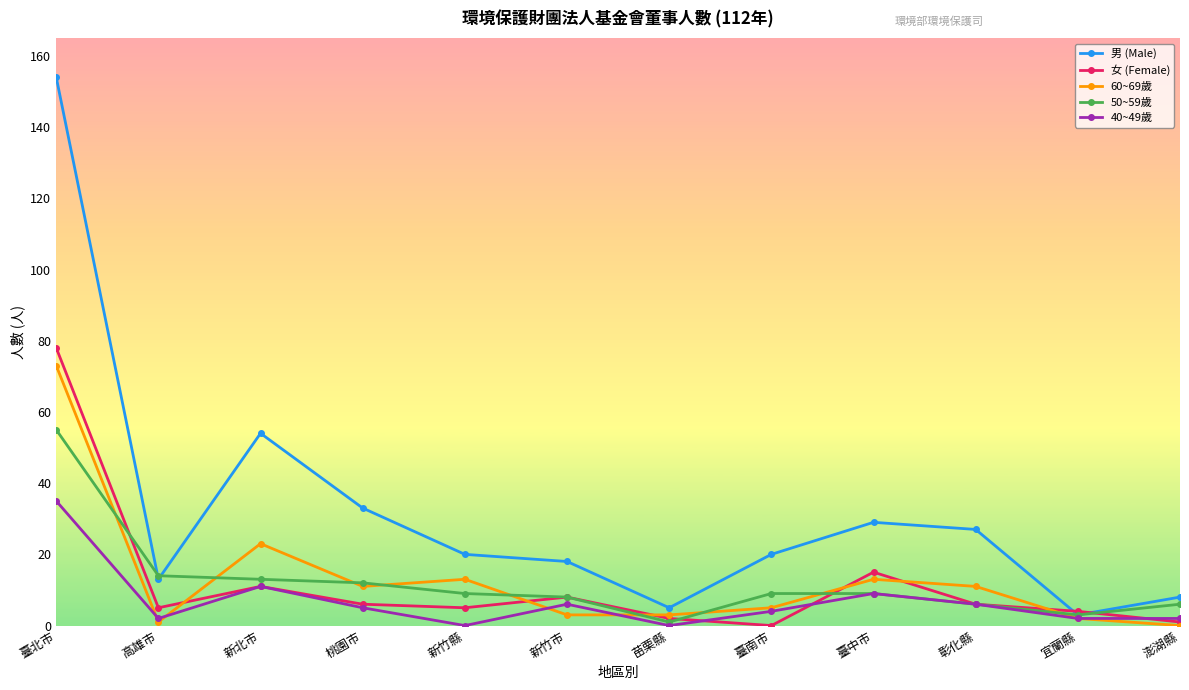

The value of 40~49歲 at 彰化縣 is 6. True or false?

True